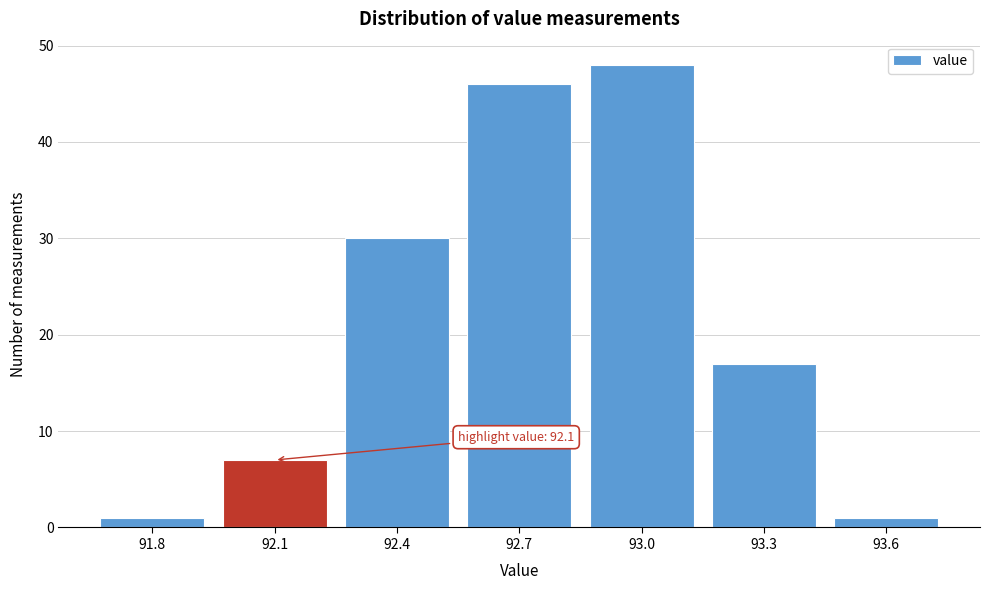

Reading left to right, extract all data points from this chart.

91.8=1	92.1=7	92.4=30	92.7=46	93.0=48	93.3=17	93.6=1